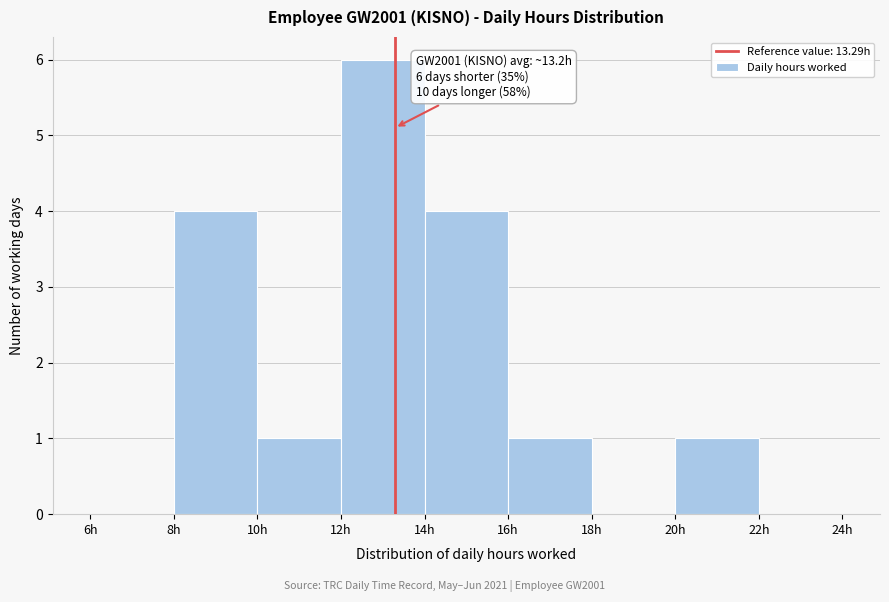

Which range on the x-axis has the tallest bar?

12 to 14